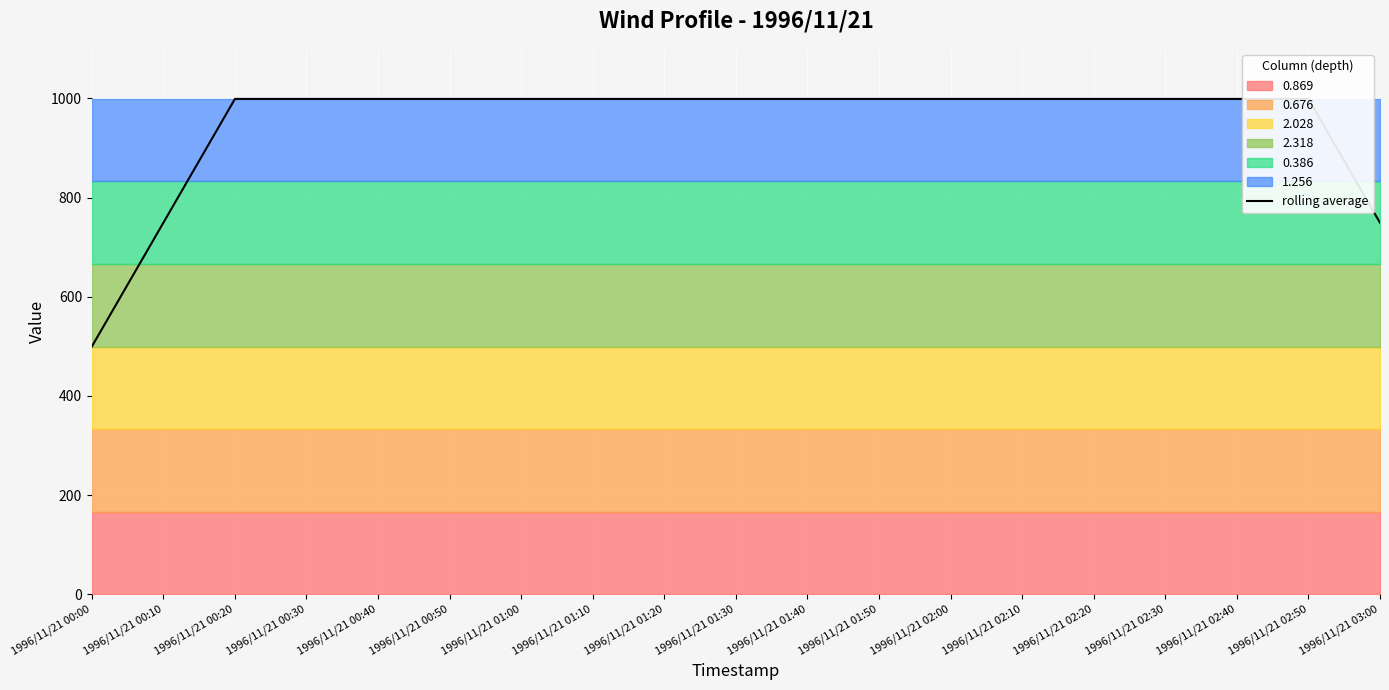

What position from the right is 1996/11/21 01:40?

9